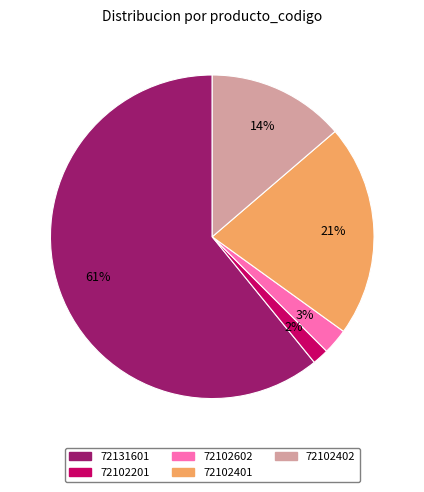

Combined, do 72102201 and 72102401 account for over 50%?

No